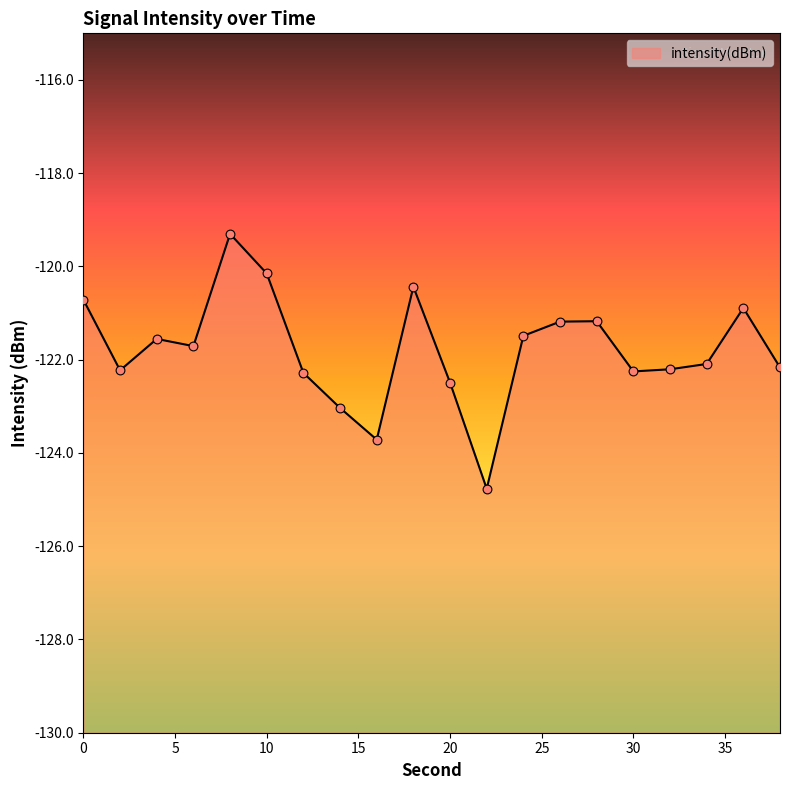

Between 4 and 18, which is larger?

18